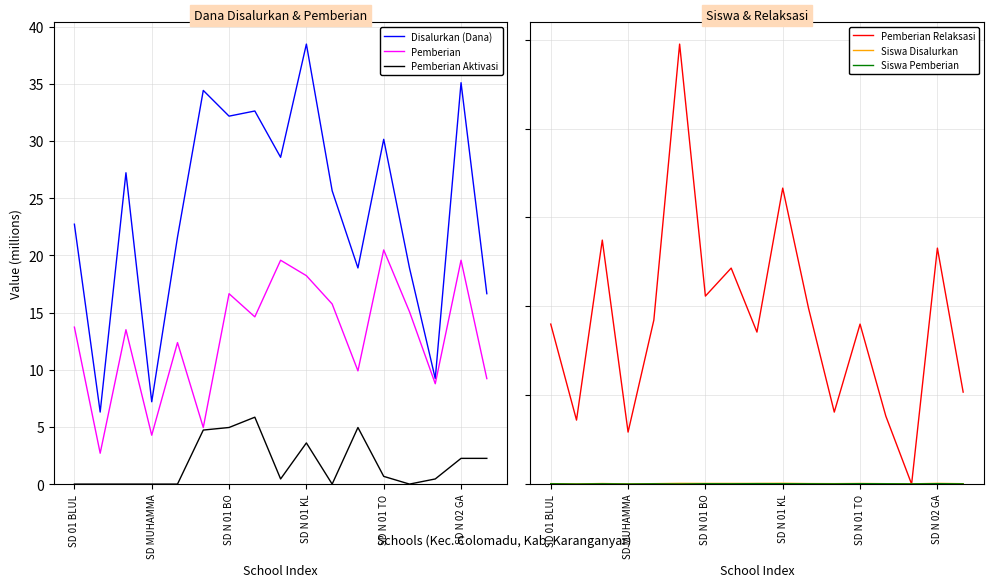

Does the chart have visible grid lines?

Yes